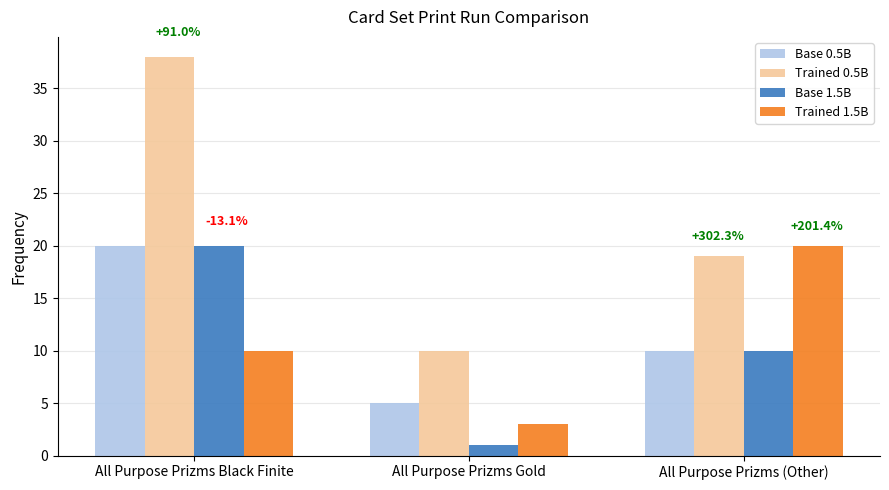

What is the label of the 2nd bar from the left?

All Purpose Prizms Gold